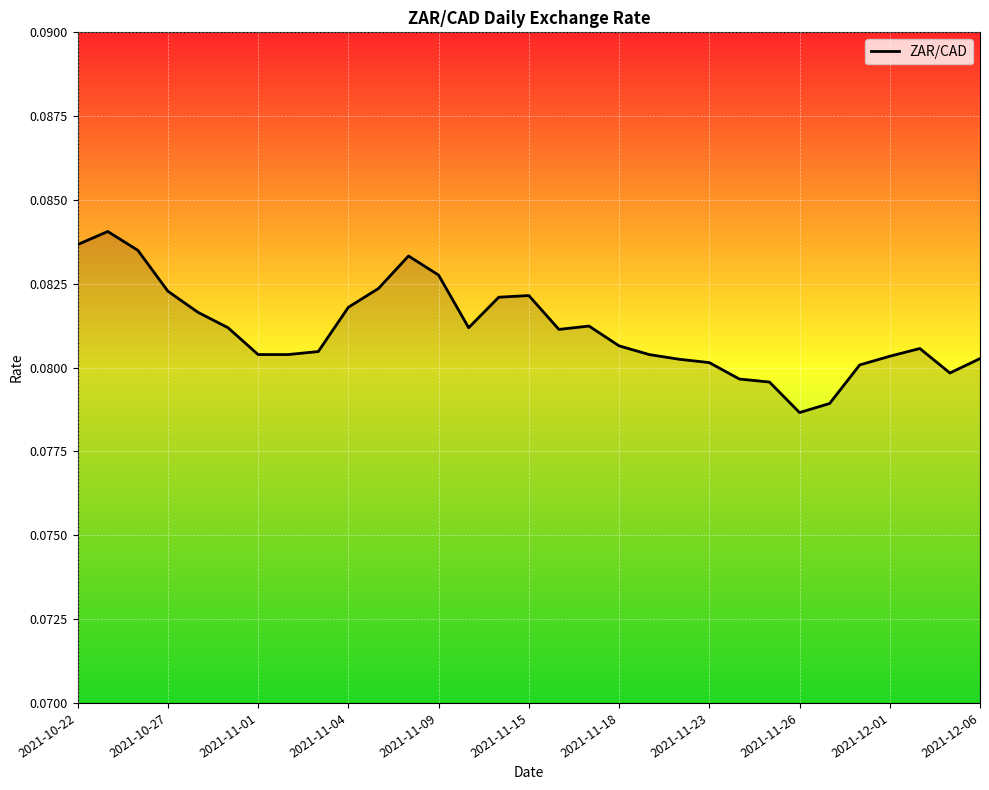

Does the chart display data point markers on the line(s)?

No